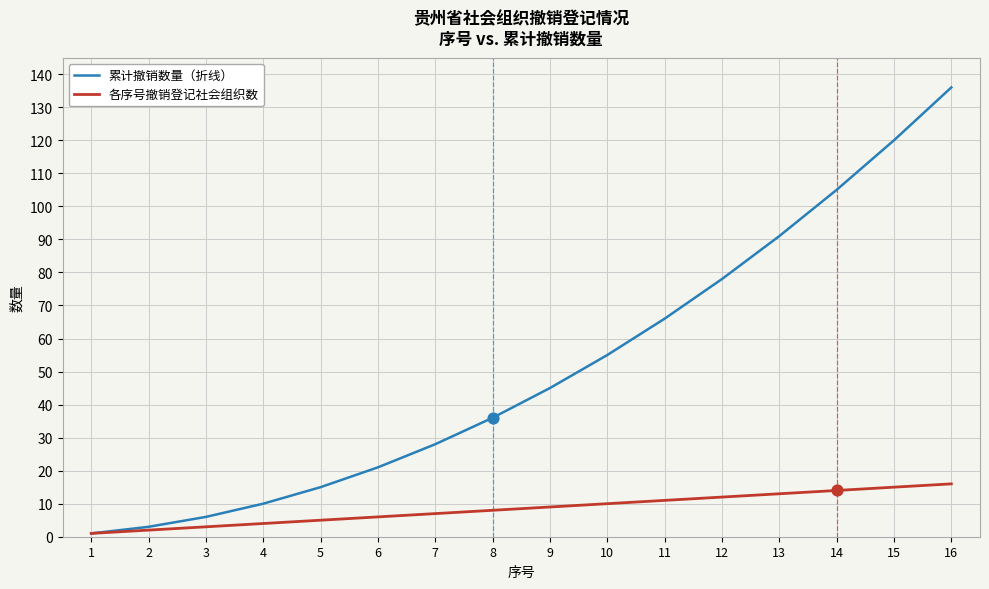

Which series has the widest spread of values?

累计撤销数量（折线）